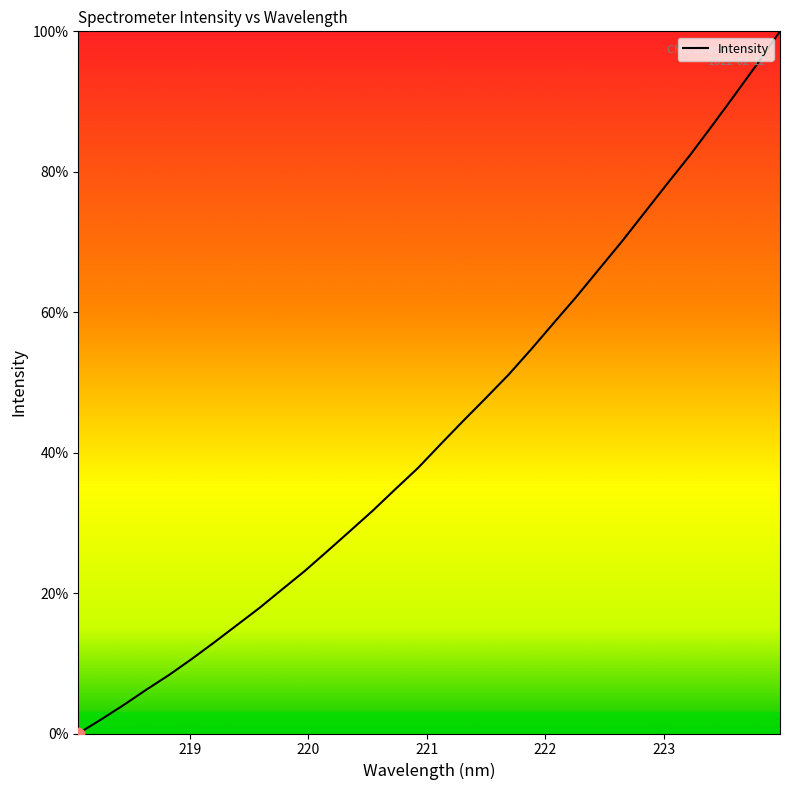

What is the greatest value displayed?

100.0